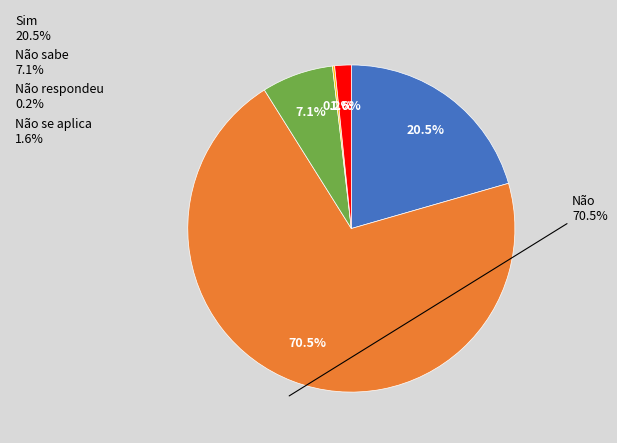

Which category has the smallest portion of the pie?

Não respondeu